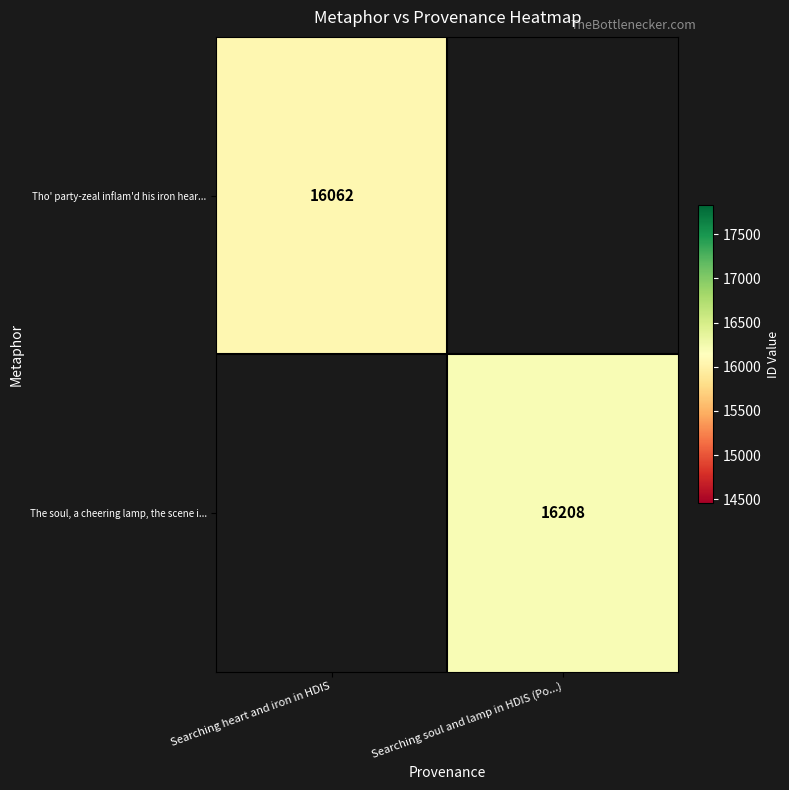

At how many categories does at least one series exceed 16204?

1